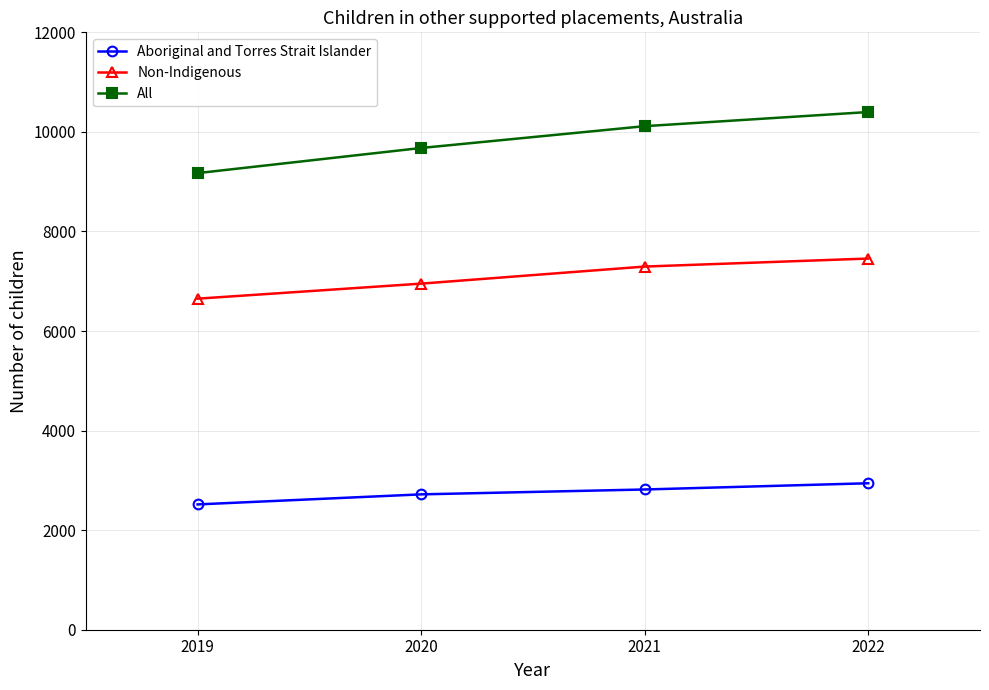

Which series has the largest total across all categories?

All